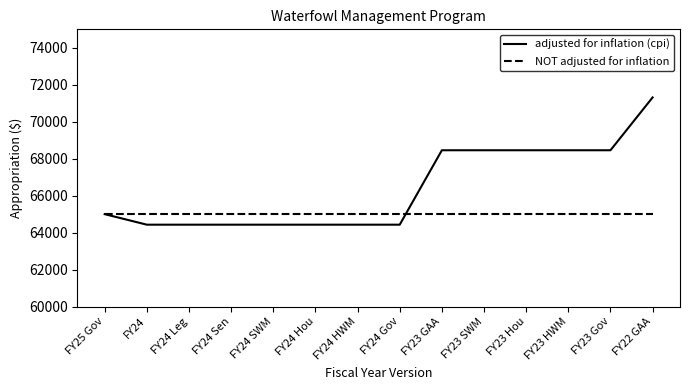

List the series in order of their overall mean, lowest first.

NOT adjusted for inflation, adjusted for inflation (cpi)